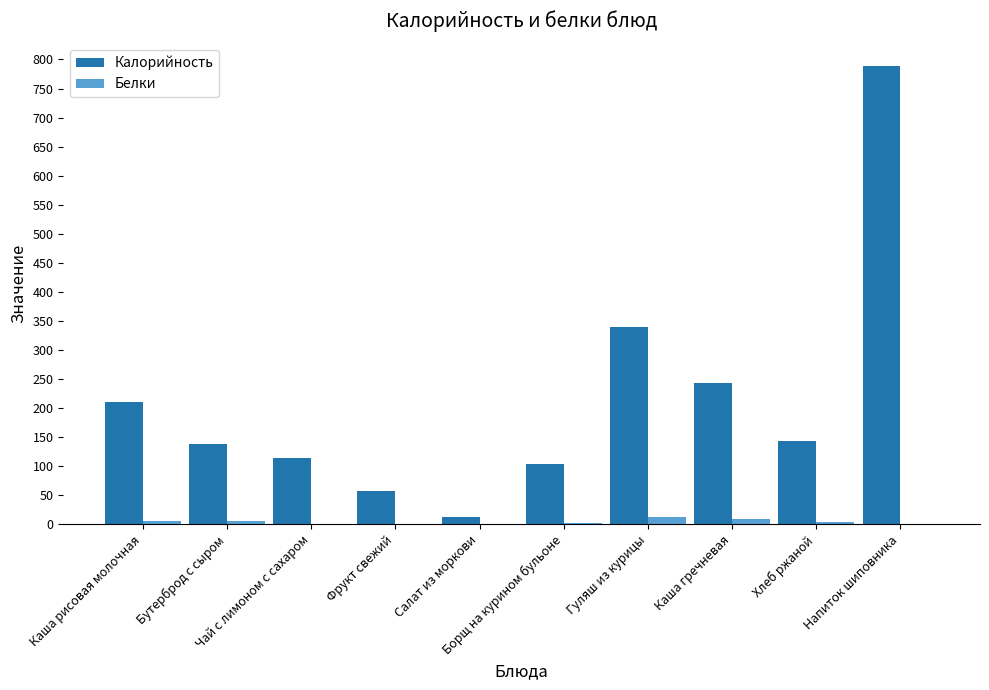

What is the total value across all series at Чай с лимоном с сахаром?

115.2